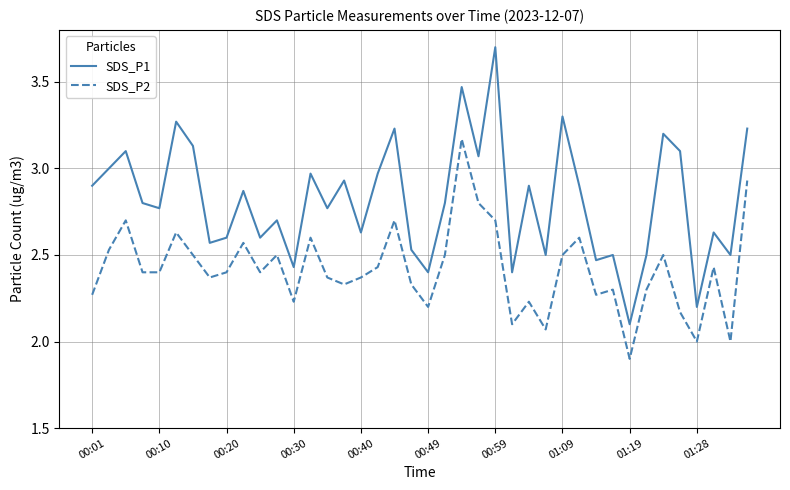

Rank the series by their maximum value, from lowest to highest.

SDS_P2, SDS_P1